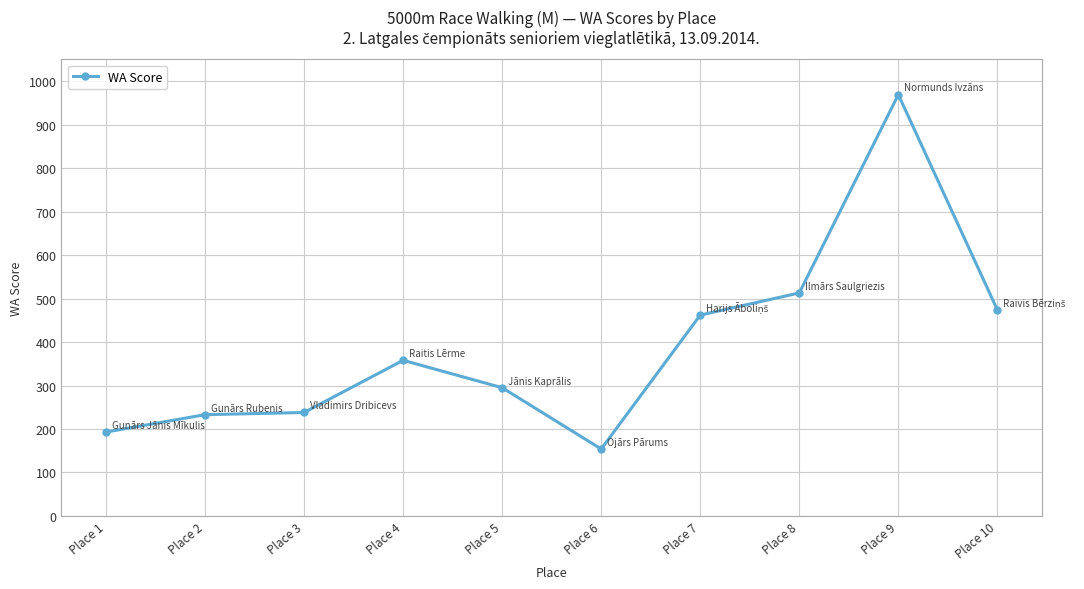

What is the sum of all values?

3889